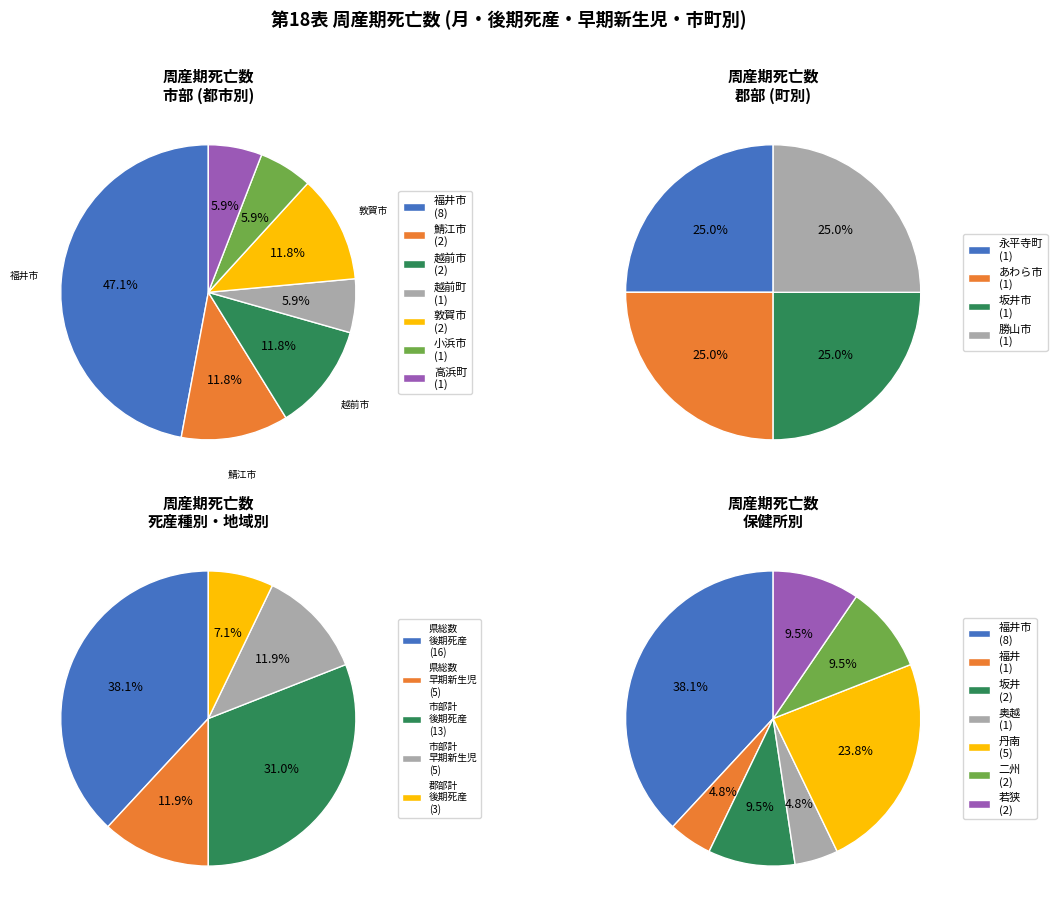

What is the smallest slice in the pie chart?

奥越